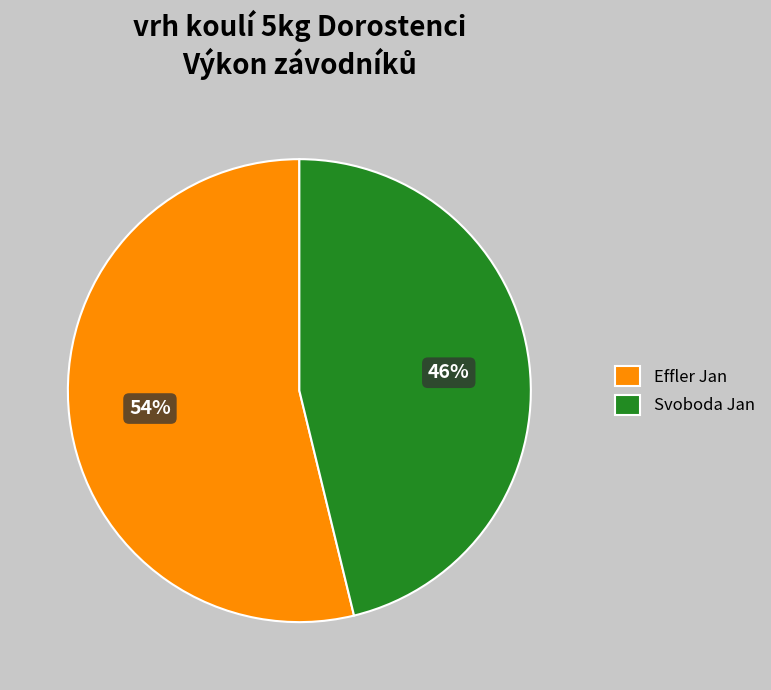

To the nearest percent, what portion does Effler Jan represent?

54%